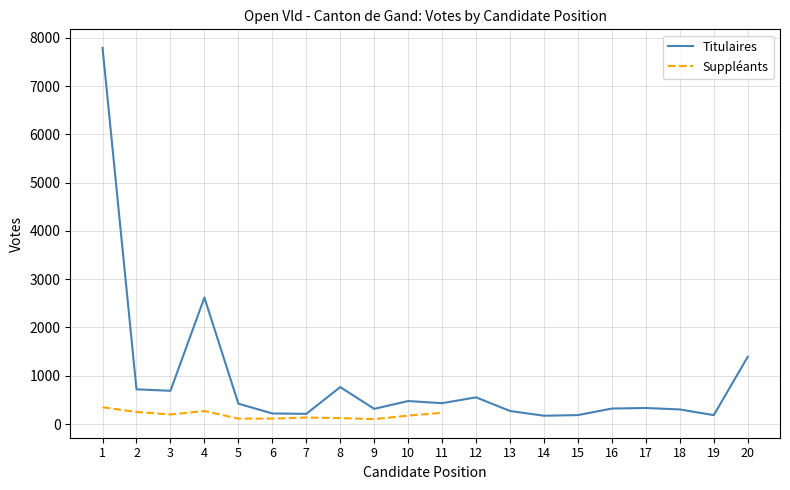

What is the highest value of the Titulaires series?

7791